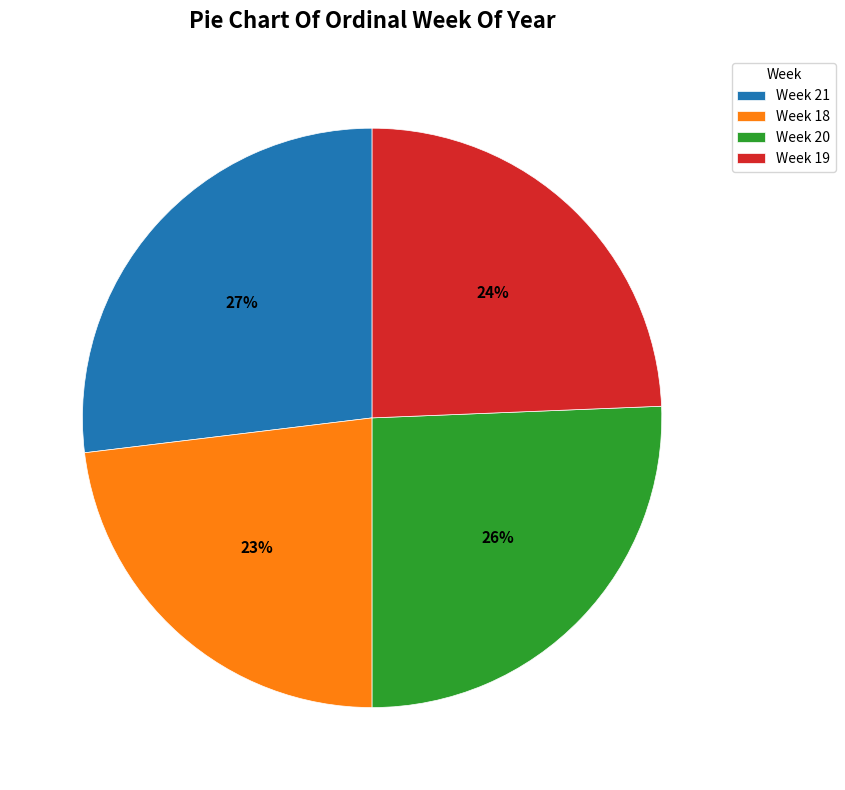

Rank the categories by value from highest to lowest.

Week 21, Week 20, Week 19, Week 18